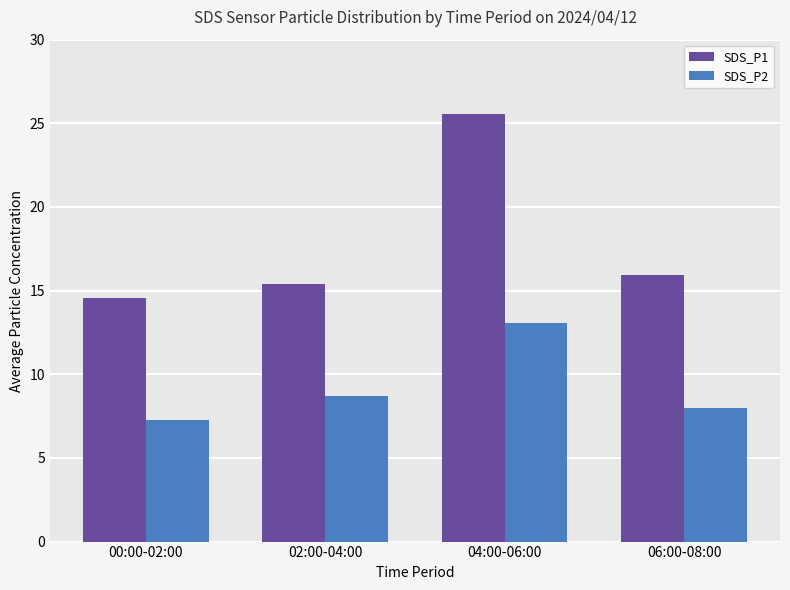

Which series has the largest range (max minus min)?

SDS_P1